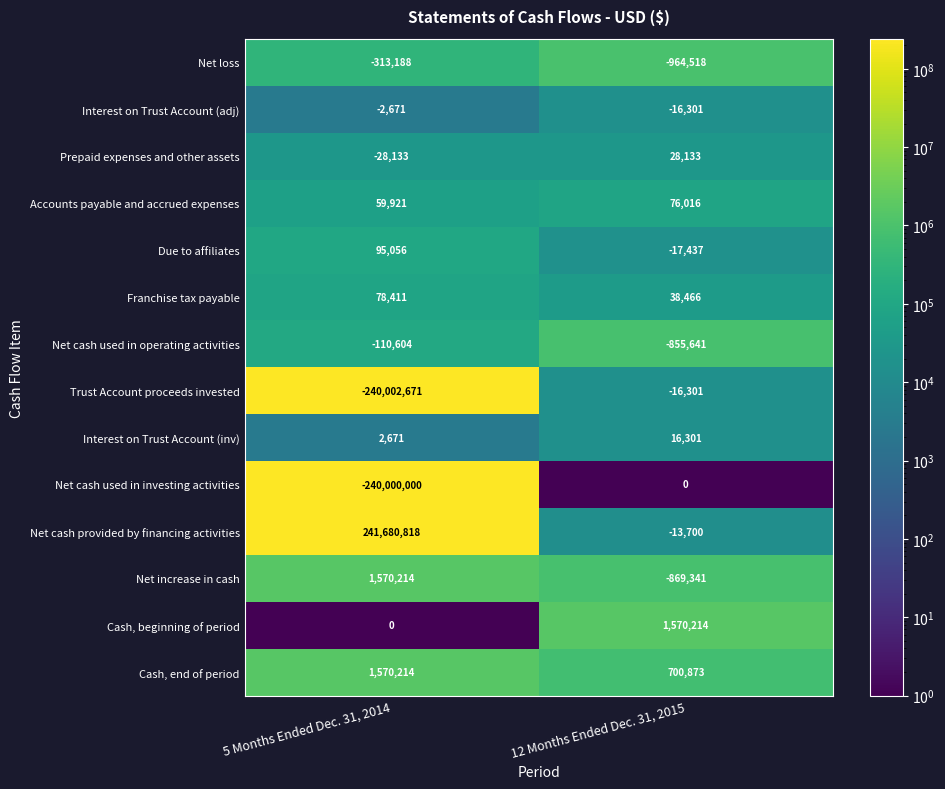

Count the number of data series in this chart.

14